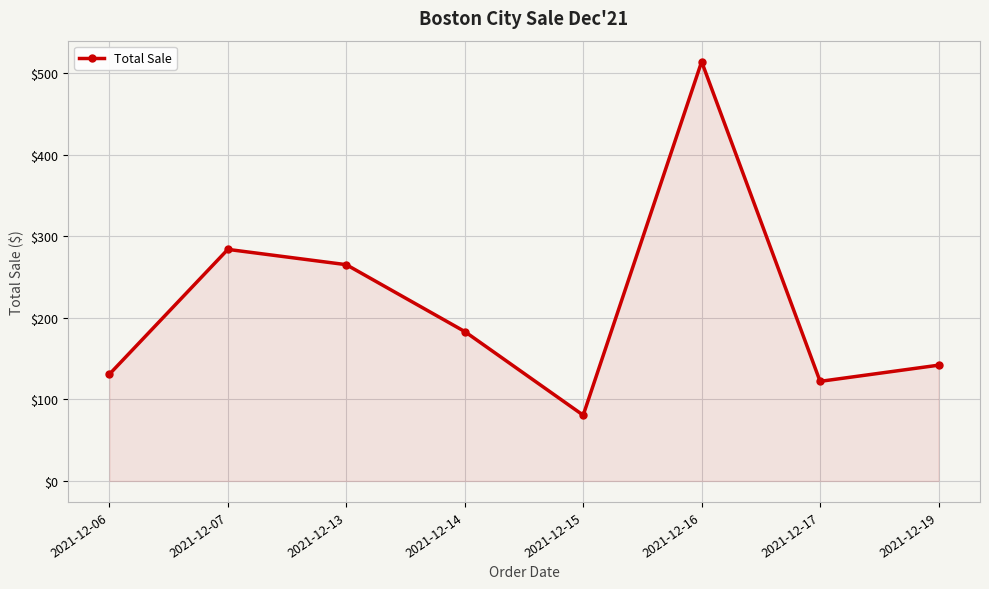

Does the chart have visible grid lines?

Yes